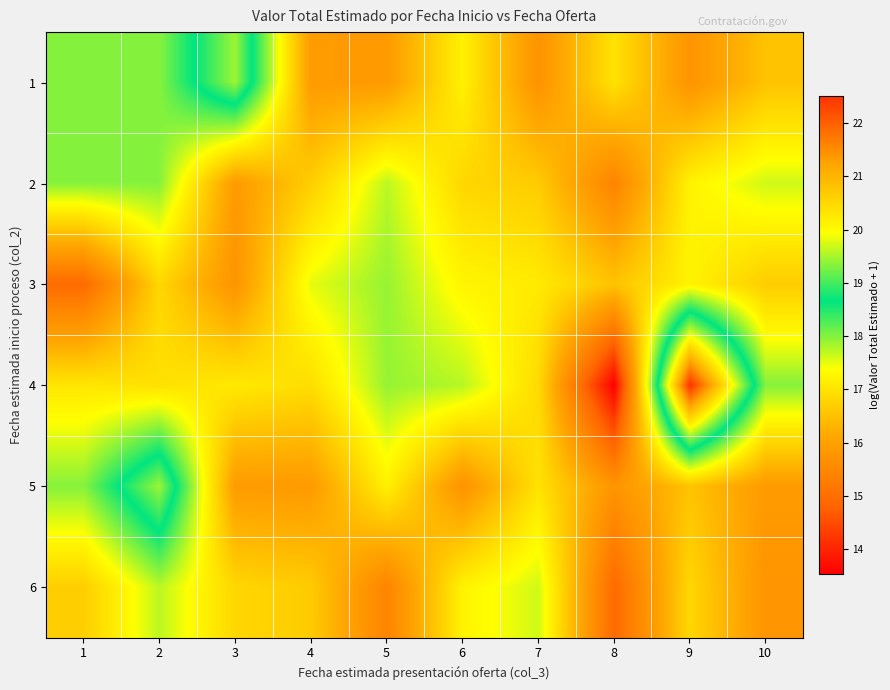

Reading left to right, list all the values displayed in this chart.

1: 1=18.0	2=18.0	3=19.5	4=15.9	5=15.9	6=17.2	7=15.7	8=17.0	9=15.8	10=16.5
2: 1=18.0	2=18.0	3=15.9	4=16.7	5=17.7	6=16.8	7=16.6	8=15.4	9=17.2	10=17.6
3: 1=14.9	2=16.8	3=15.8	4=17.5	5=17.9	6=17.3	7=17.1	8=16.5	9=17.2	10=16.7
4: 1=17.0	2=17.0	3=17.1	4=16.9	5=17.9	6=17.7	7=16.9	8=13.5	9=22.5	10=18.0
5: 1=18.0	2=19.5	3=15.9	4=15.9	5=17.2	6=15.7	7=17.0	8=15.8	9=16.5	10=15.9
6: 1=16.7	2=17.7	3=16.8	4=16.6	5=15.4	6=17.2	7=17.6	8=14.9	9=16.8	10=15.8